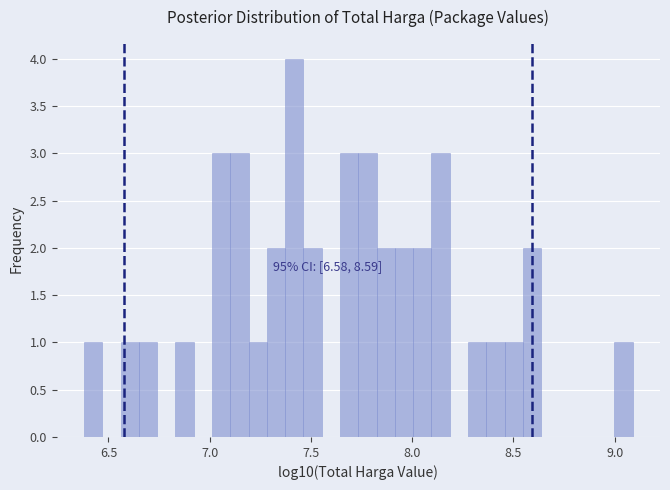

Around what value on the x-axis is the tallest bar? Give the approximate position of its centre, as read against the axis.

7.40